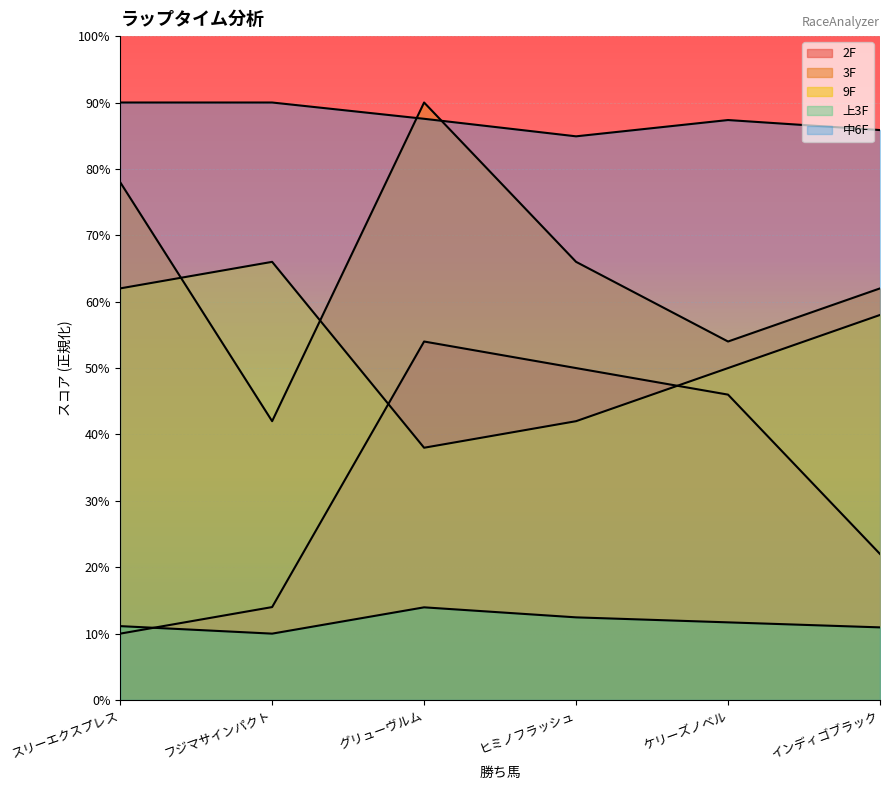

How many values in the 上3F series exceed 11?

4